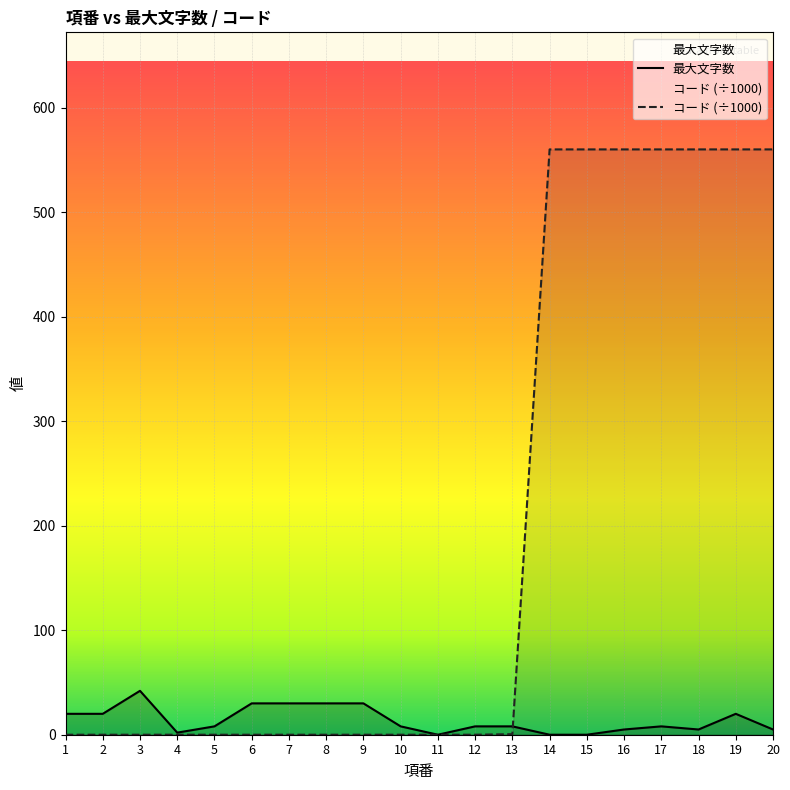

How many times do 最大文字数 and コード cross each other?

1